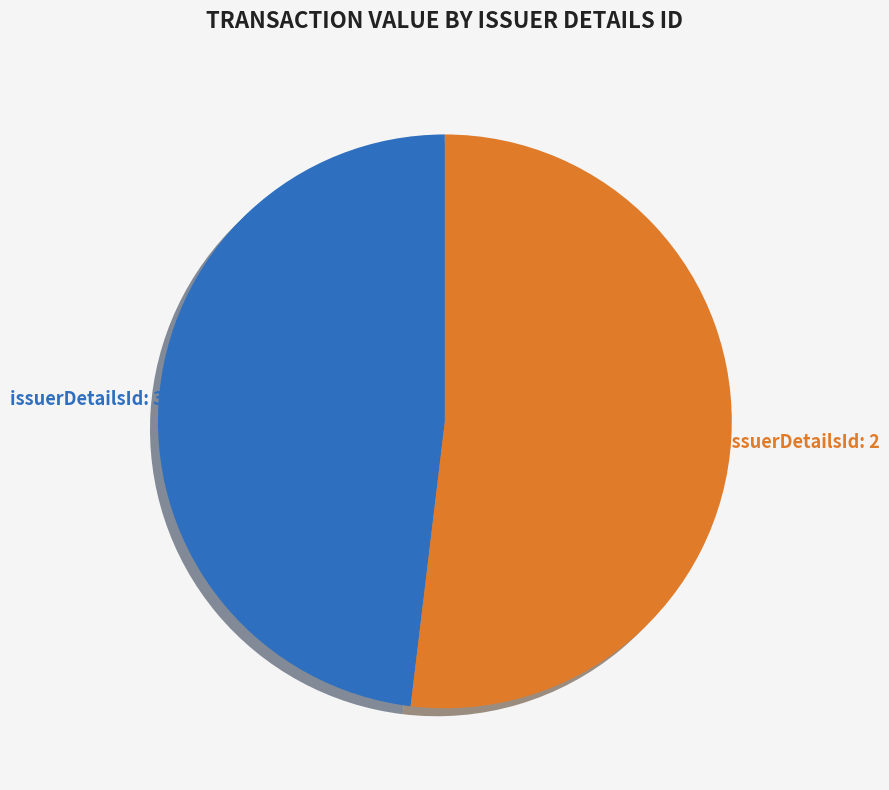

To the nearest percent, what is the difference between the largest and smallest slice percentages?

4%